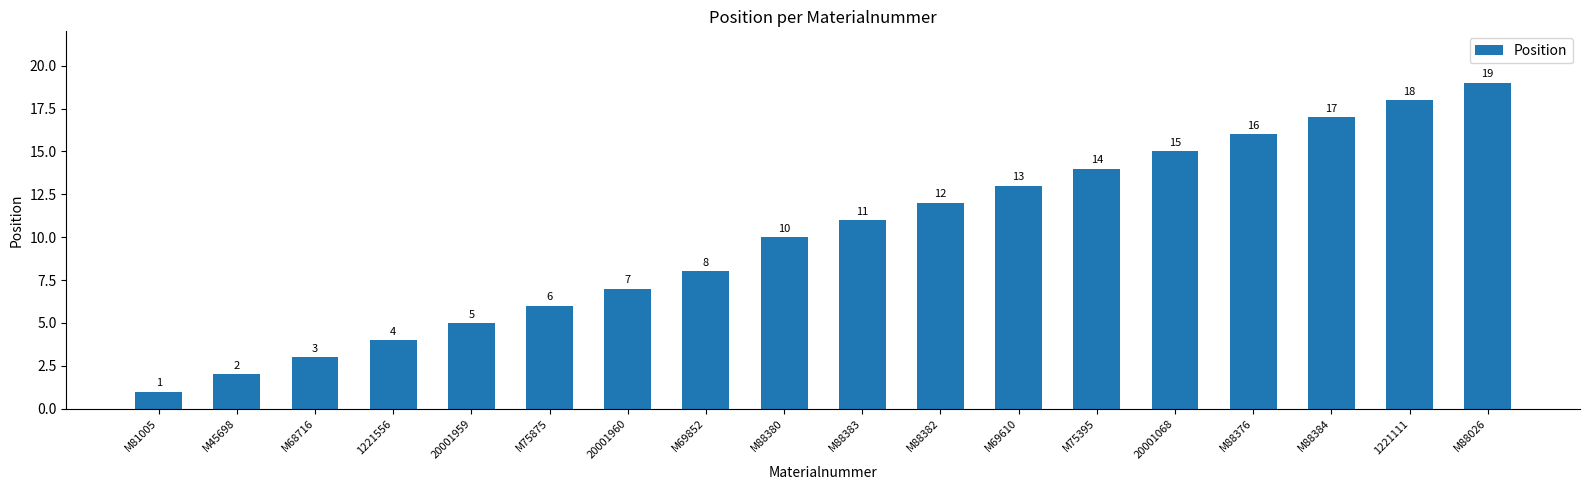

What is the change in value from M88383 to M69610?

+2